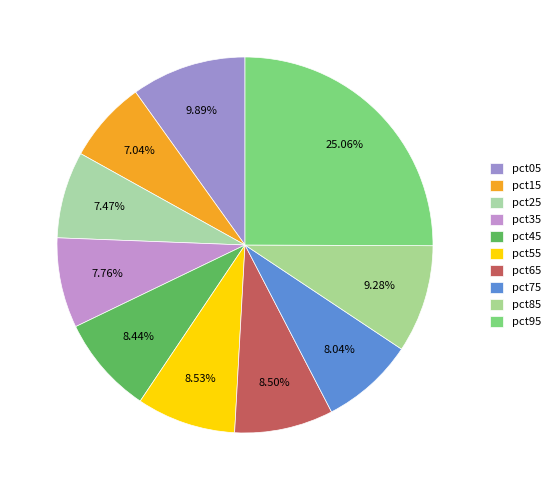

What portion of the pie excludes pct65?

91.5%